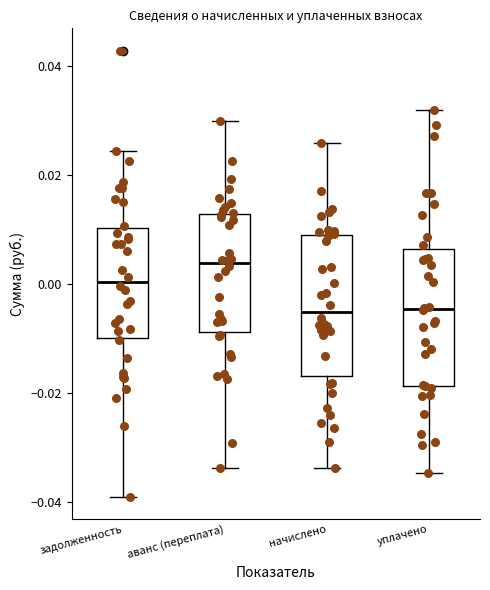

Reading left to right, read every box against the y-axis: the position of its median line, the range the box covers, and the ends of its whiskers. The values are not printed on the chart, so give them approximately, as read against the axis.

задолженность: median 0.000, box -0.010 to 0.010, whiskers -0.040 to 0.024
аванс (переплата): median 0.004, box -0.008 to 0.012, whiskers -0.034 to 0.030
начислено: median -0.006, box -0.016 to 0.010, whiskers -0.034 to 0.026
уплачено: median -0.004, box -0.018 to 0.006, whiskers -0.034 to 0.032